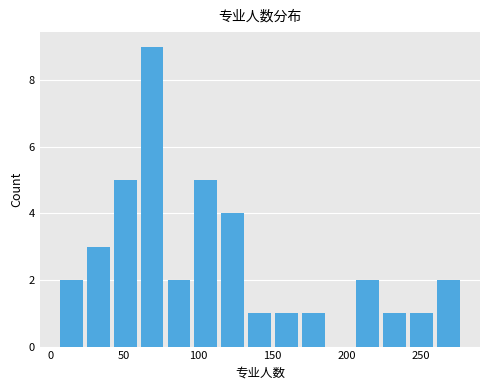

Around what value on the x-axis is the tallest bar? Give the approximate position of its centre, as read against the axis.

70